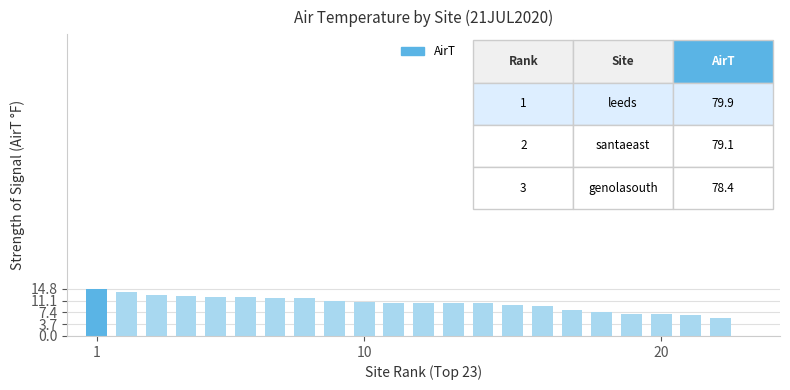

What is the sum of all values?

226.9